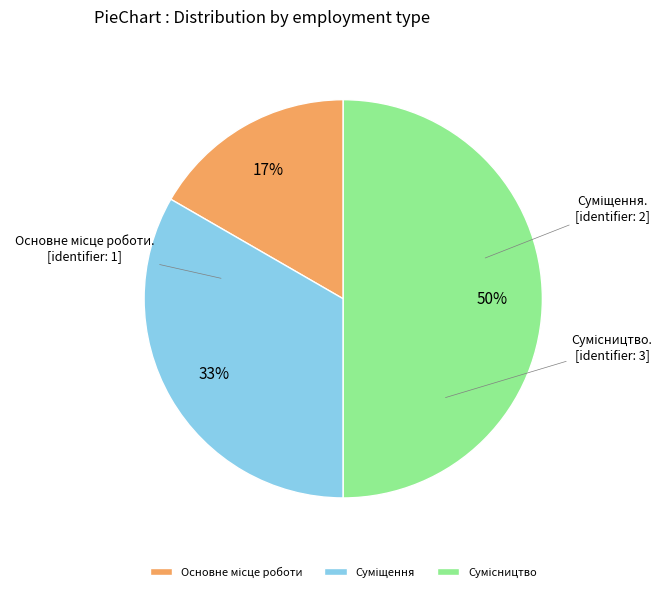

To the nearest percent, what is the difference between the largest and smallest slice percentages?

33%